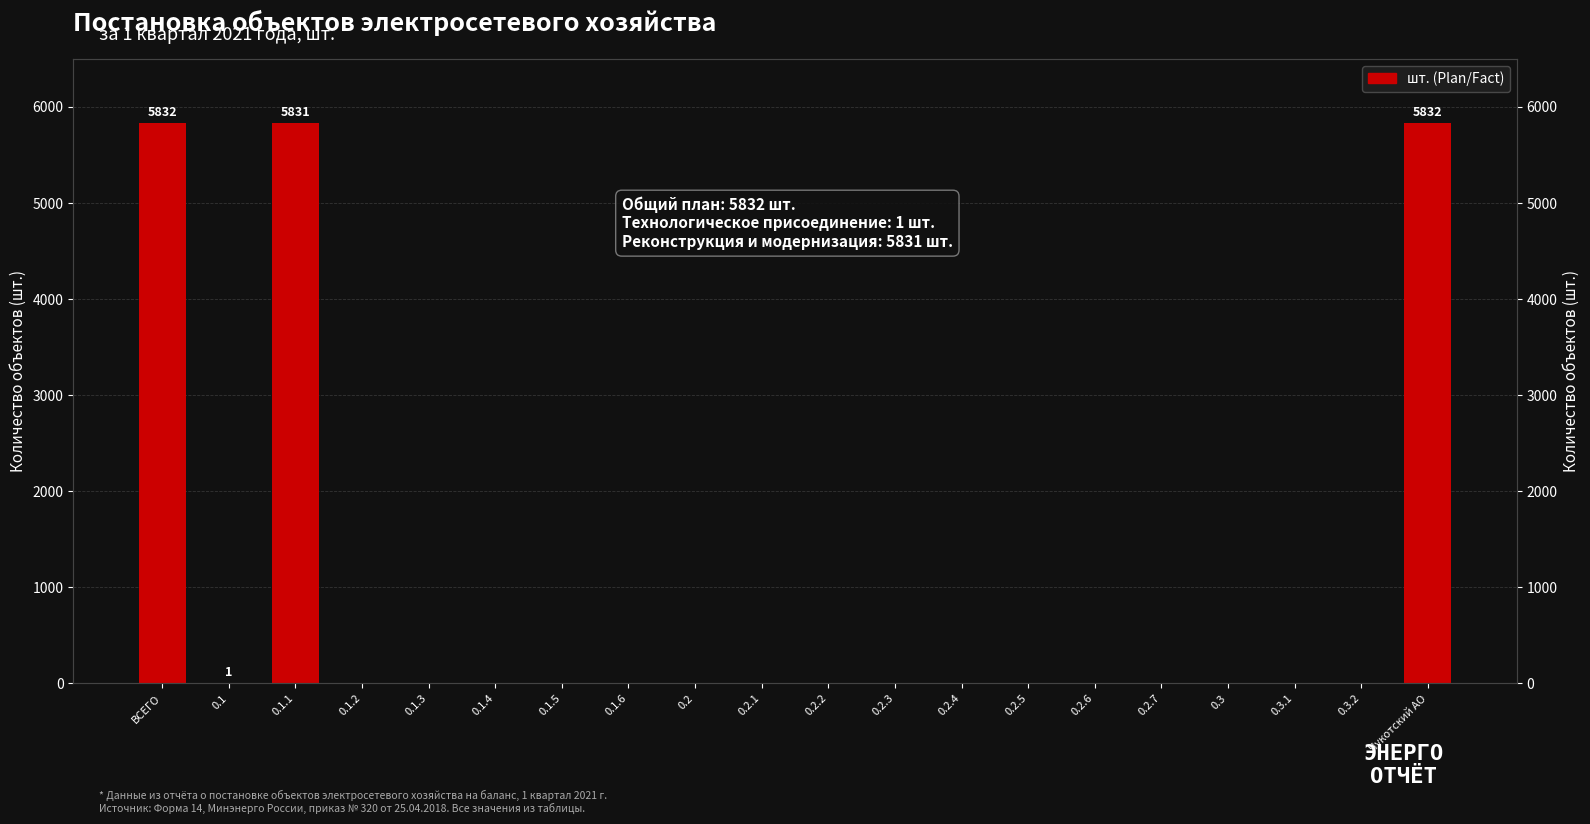

List the labels in order of value, largest first.

ВСЕГО, Чукотский АО, 0.1.1, 0.1, 0.1.2, 0.1.3, 0.1.4, 0.1.5, 0.1.6, 0.2, 0.2.1, 0.2.2, 0.2.3, 0.2.4, 0.2.5, 0.2.6, 0.2.7, 0.3, 0.3.1, 0.3.2